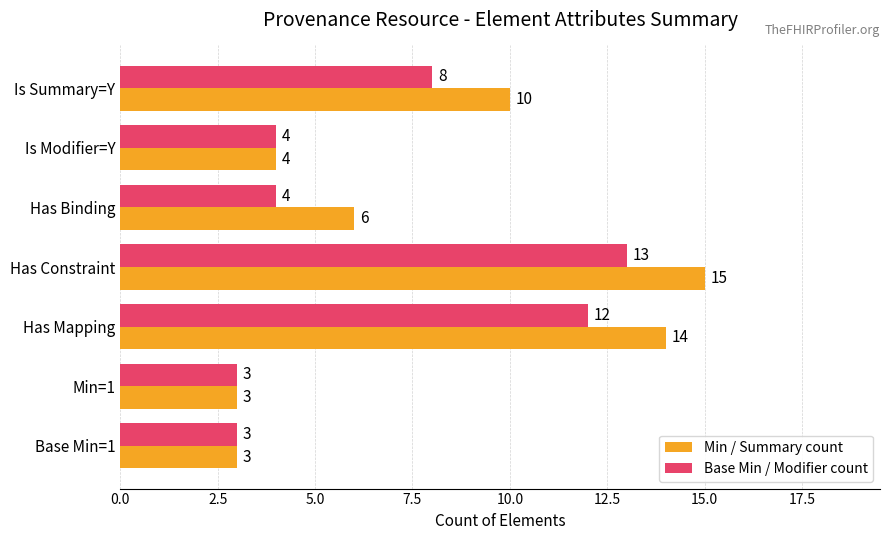

What is the total value across all series at Has Constraint?

28